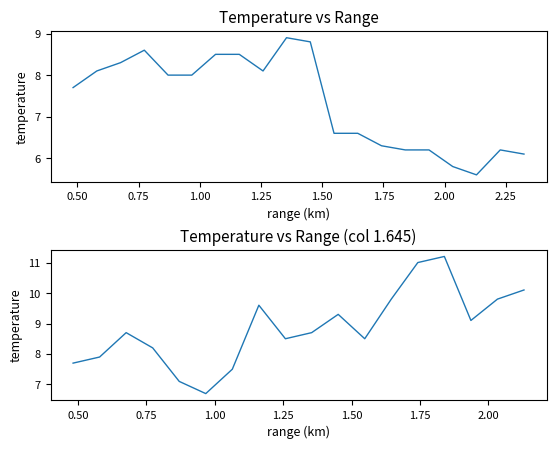

After their last crossing, which series has the higher values: col_12 (1.645) or col_8 (1.258)?

col_12 (1.645)